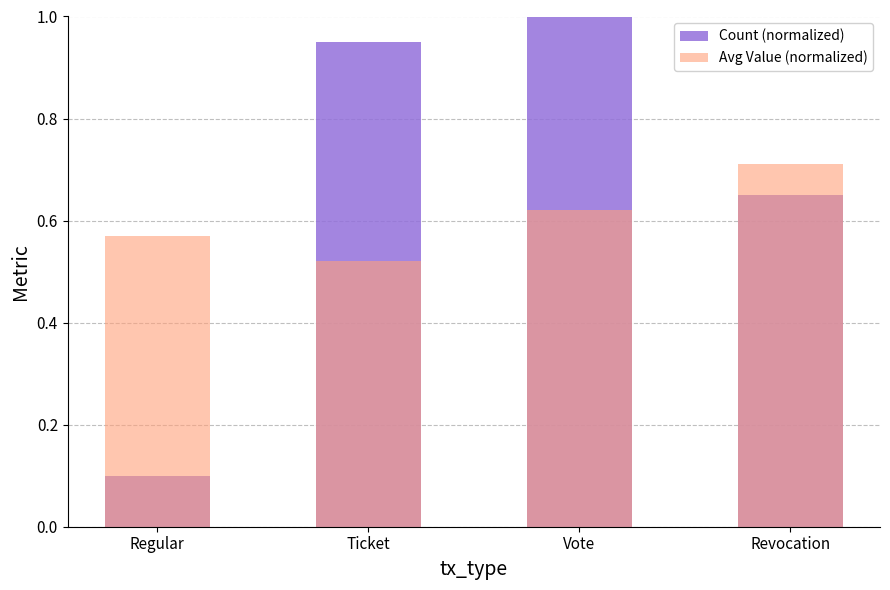

Reading right to left, what are all the values shown in this chart?

Count (normalized): 0.7	1.0	0.9	0.1
Avg Value (normalized): 0.7	0.6	0.5	0.6